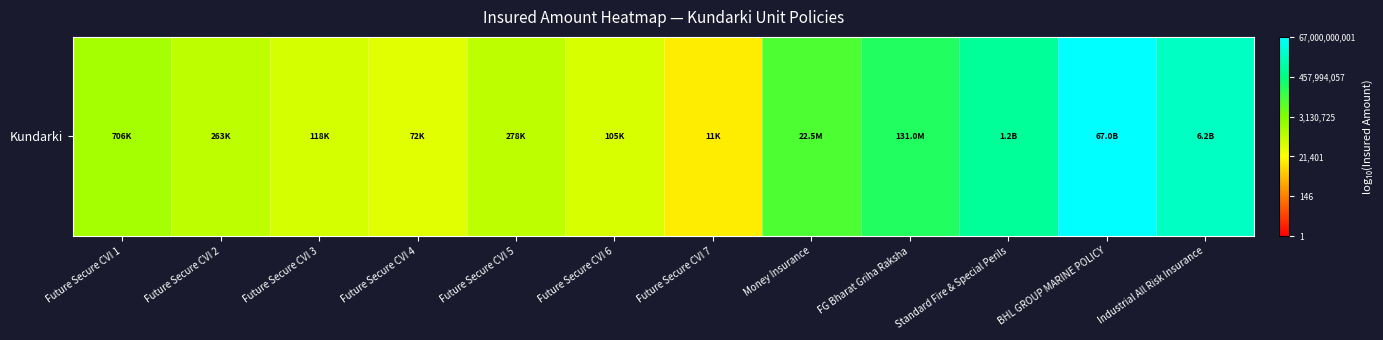

What is the sum of the values at Future Secure CVI 6 and Industrial All Risk Insurance?

14.8